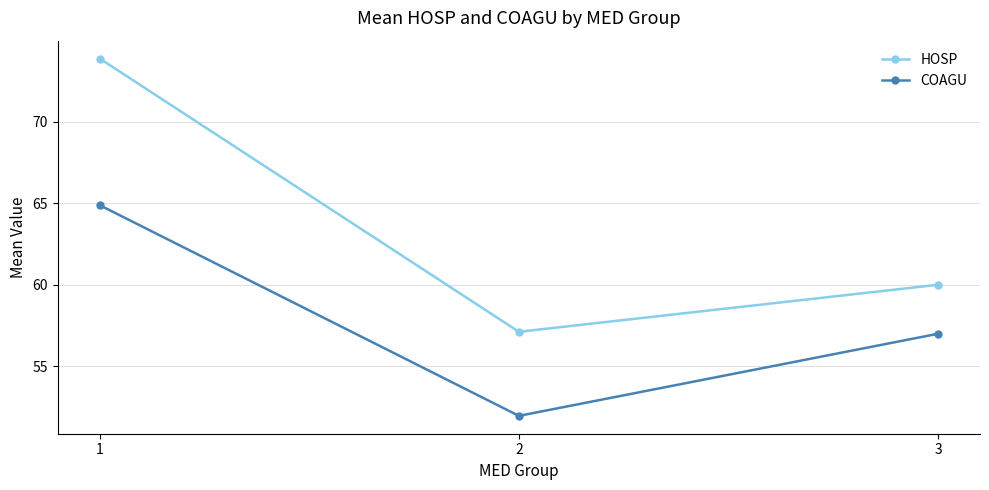

Rank the series by their average value, from lowest to highest.

COAGU, HOSP